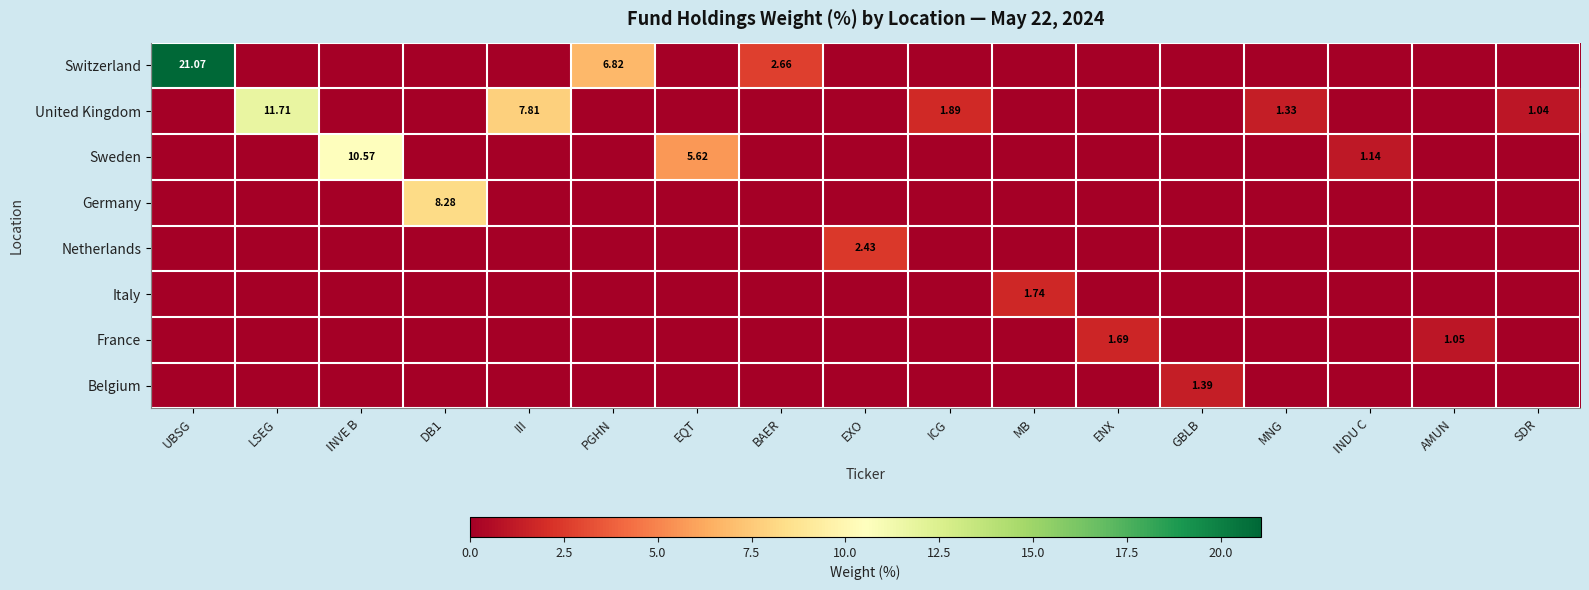

Is the value of Switzerland at UBSG greater than the value of Sweden at INVE B?

Yes